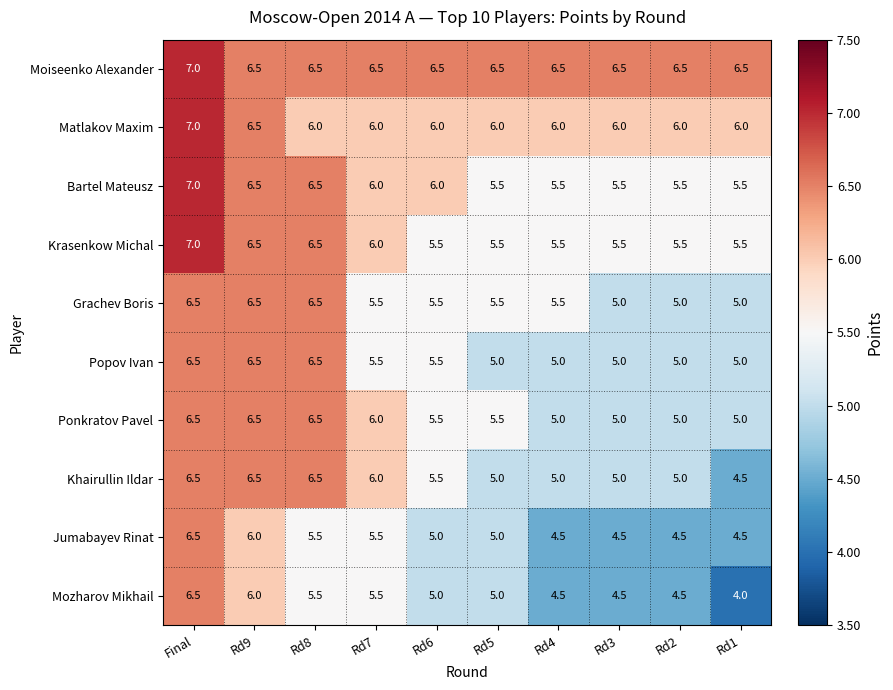

The value of Jumabayev Rinat at Rd8 is 3.4. True or false?

False